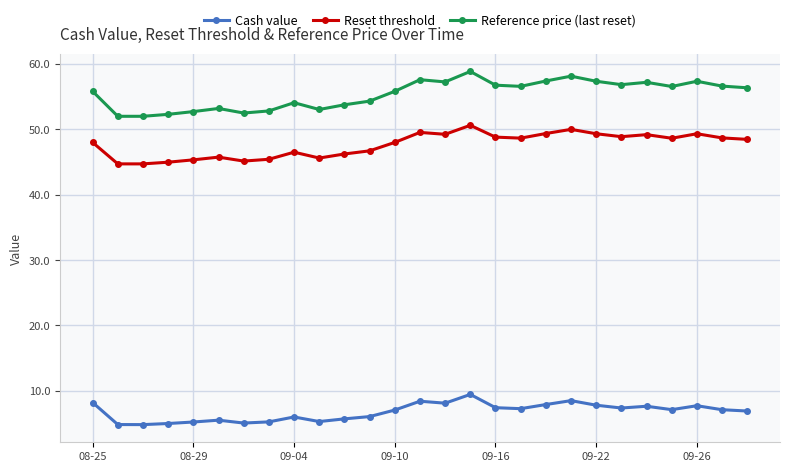

Rank the series by their maximum value, from highest to lowest.

Reference price (last reset), Reset threshold, Cash value